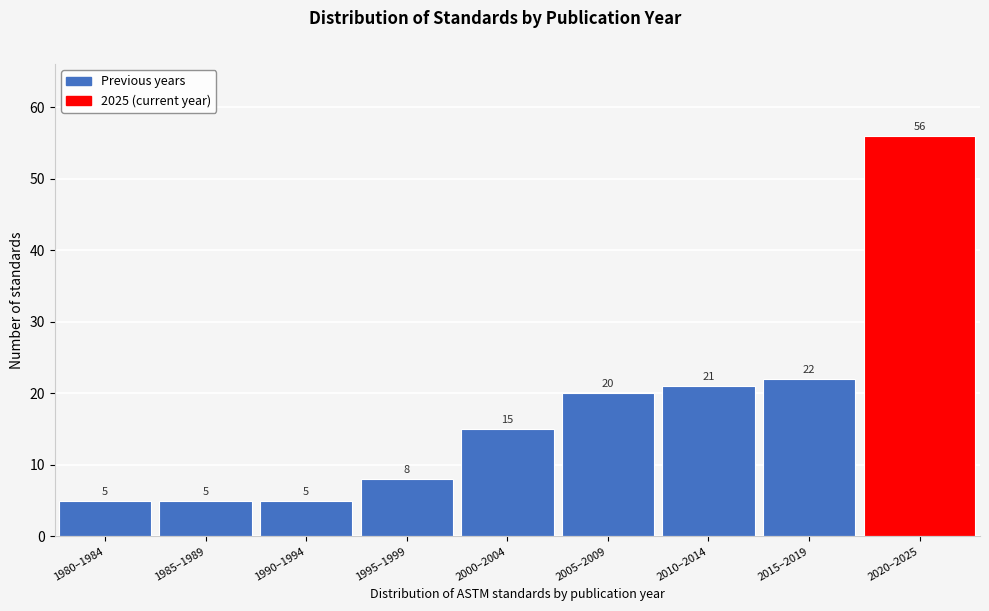

Reading left to right, what are all the values shown in this chart?

5	5	5	8	15	20	21	22	56